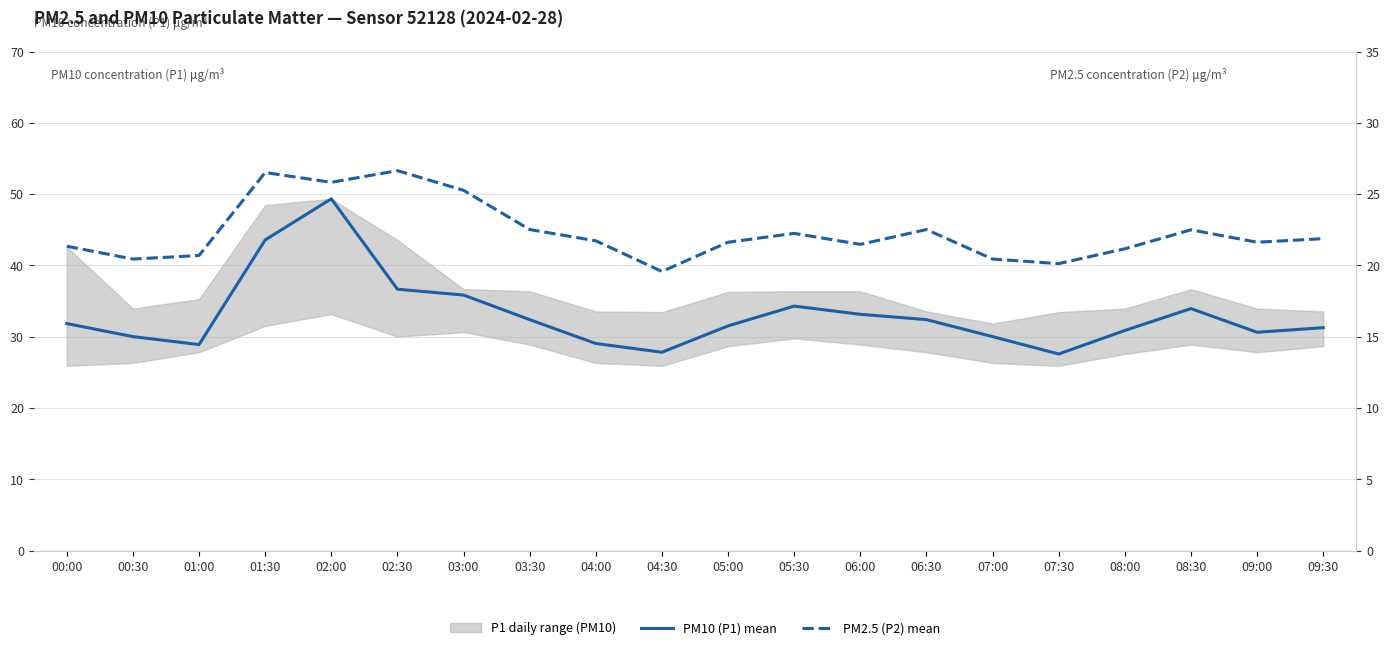

List the labels in order of PM2.5 (P2) value, smallest first.

04:30, 07:30, 00:30, 07:00, 01:00, 08:00, 00:00, 06:00, 05:00, 09:00, 04:00, 09:30, 05:30, 08:30, 03:30, 06:30, 03:00, 02:00, 01:30, 02:30